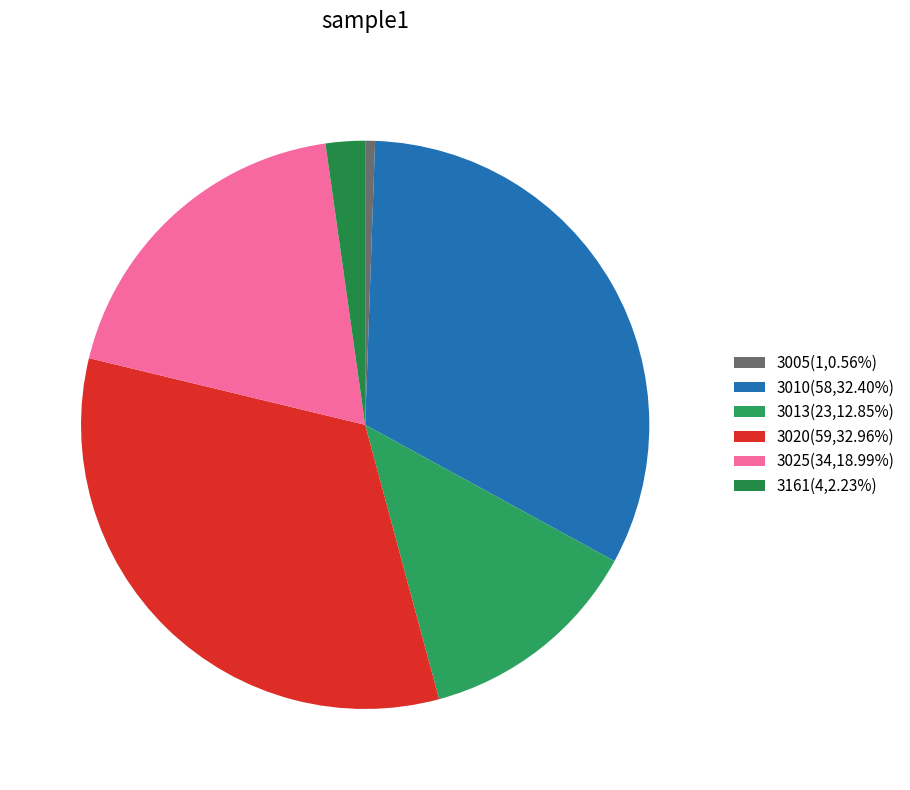

To the nearest percent, what is the difference between the 3013 and 3025 slice percentages?

6%